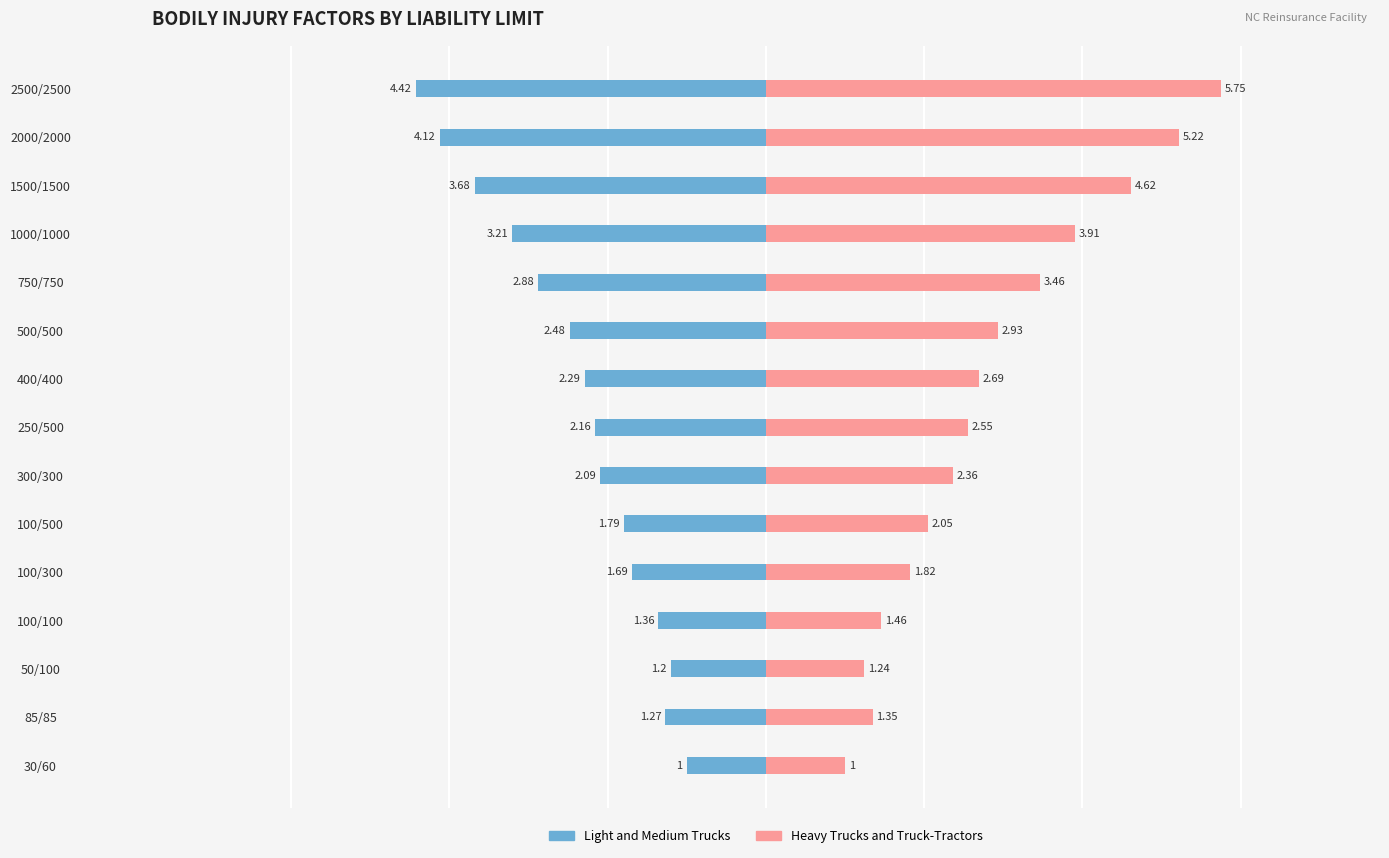

Is it true that Light and Medium Trucks equals -1.7 at 50/100?

False